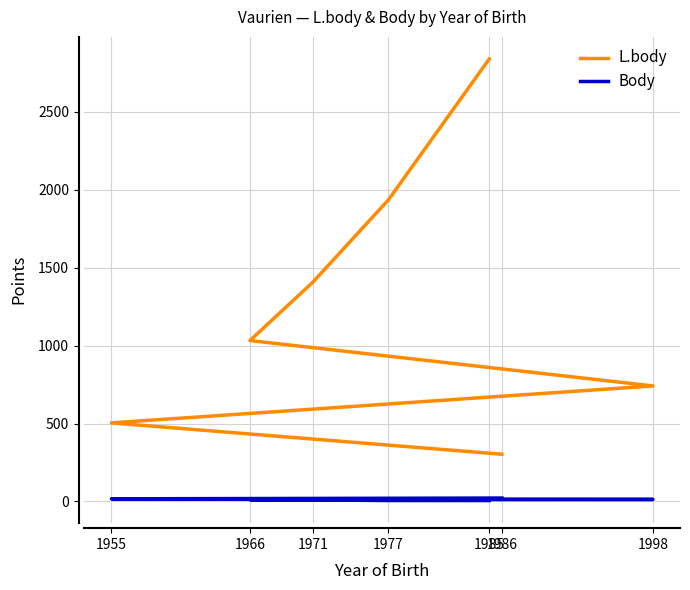

Is it true that L.body equals 1935 at 1977?

True